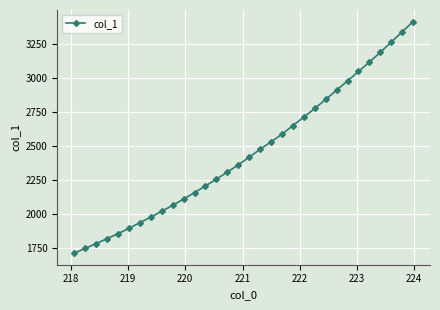

How many lines are shown in the chart?

1